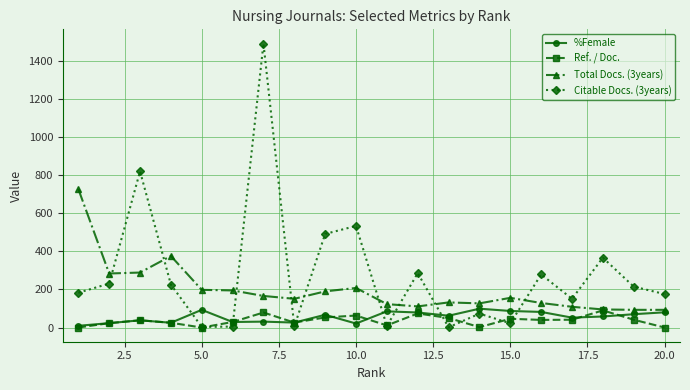

Which series has the largest range (max minus min)?

Citable Docs. (3years)